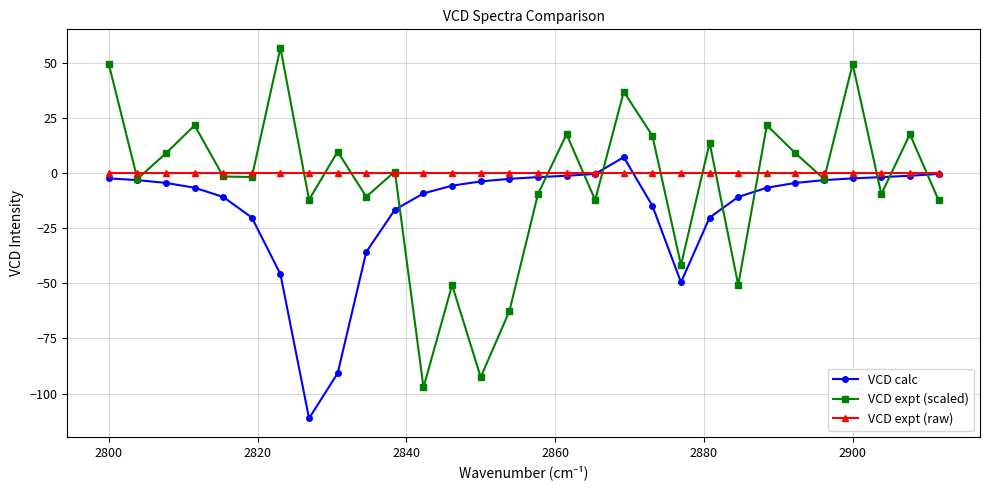

True or false: VCD expt (scaled) has more than 2 interior local peaks.

True